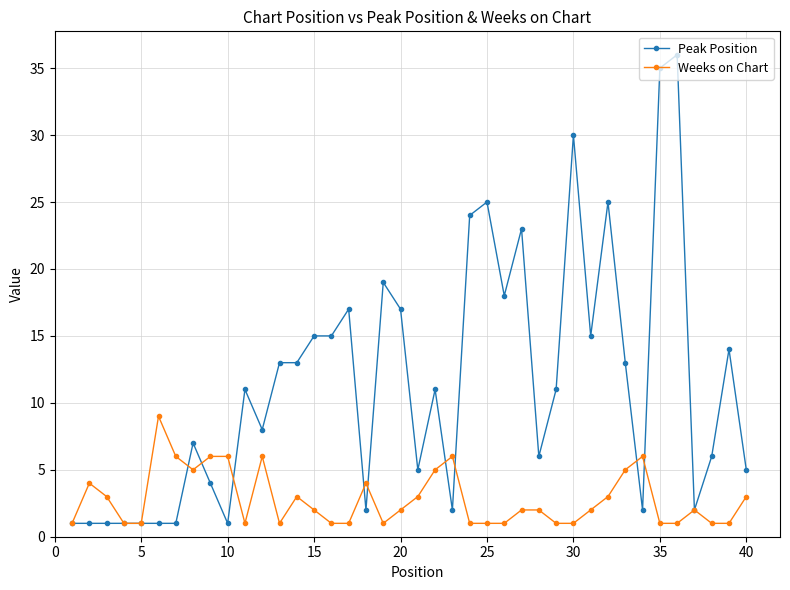

What is the value of the Peak Position point at the 28th from the left?

6